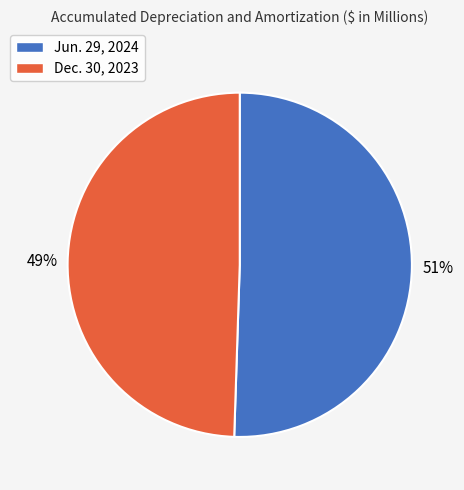

Is the sum of Jun. 29, 2024 and Dec. 30, 2023 greater than half?

Yes